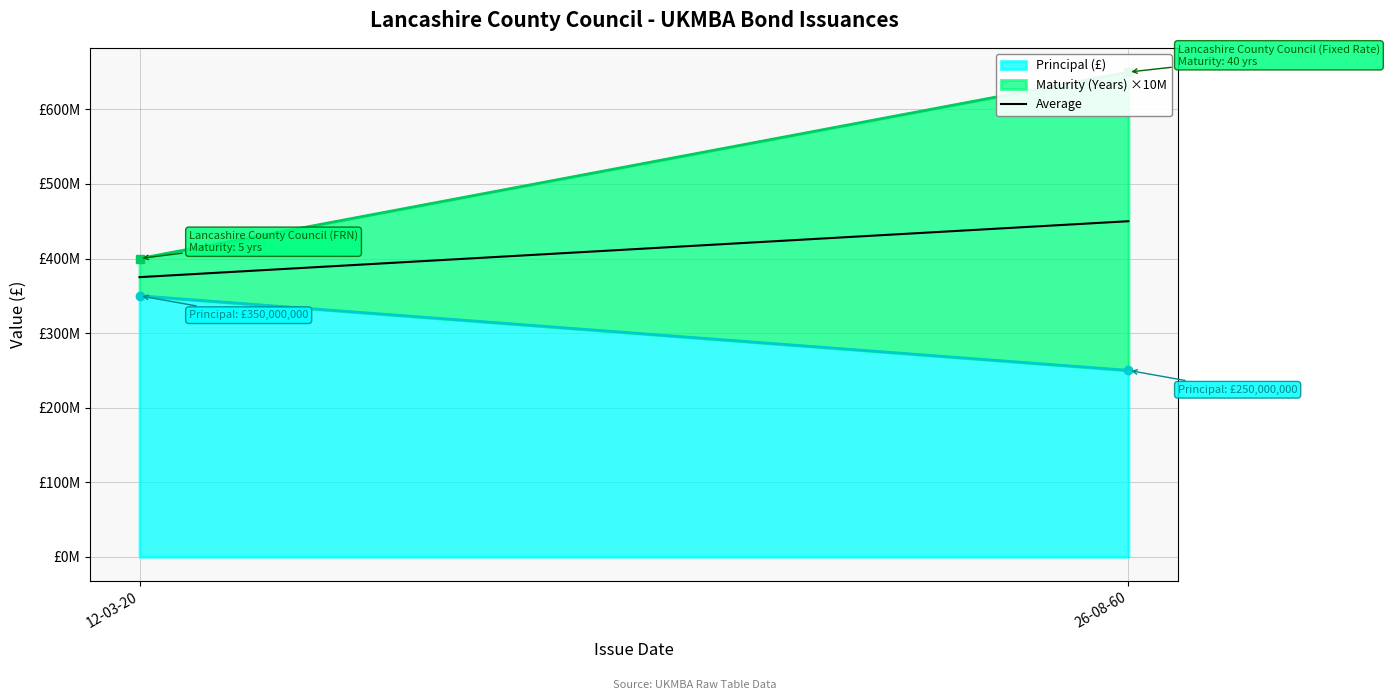

What position from the left is 12-03-20?

1